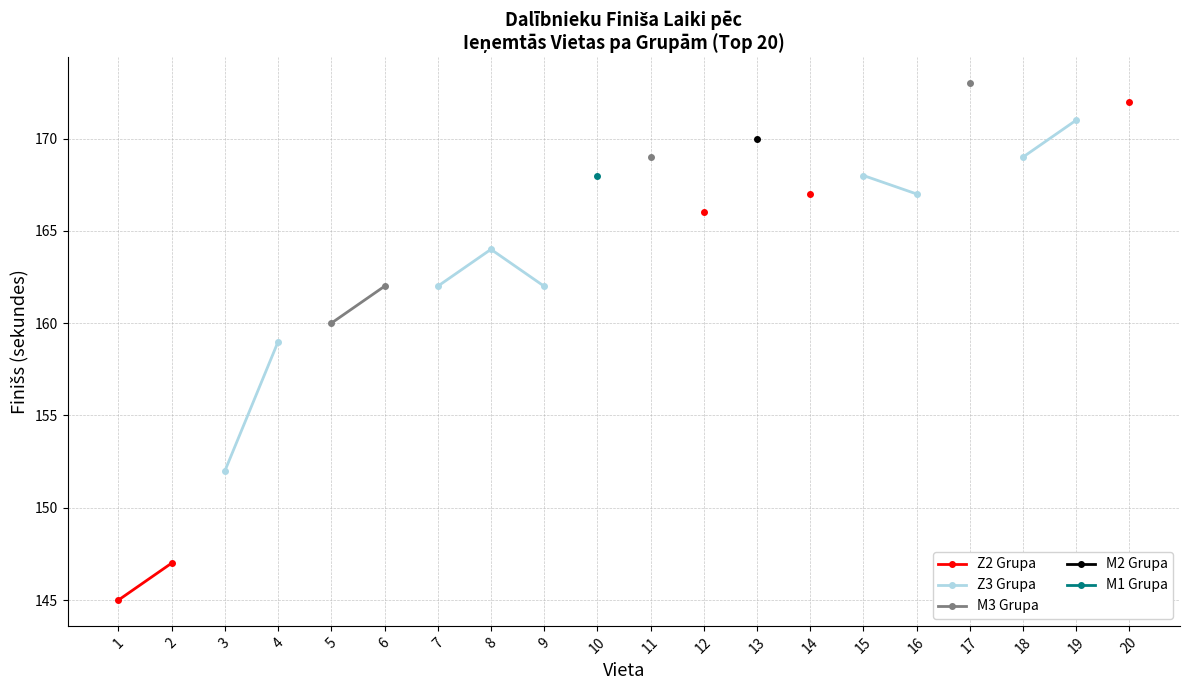

True or false: M1 Grupa has more than 2 interior local peaks.

False